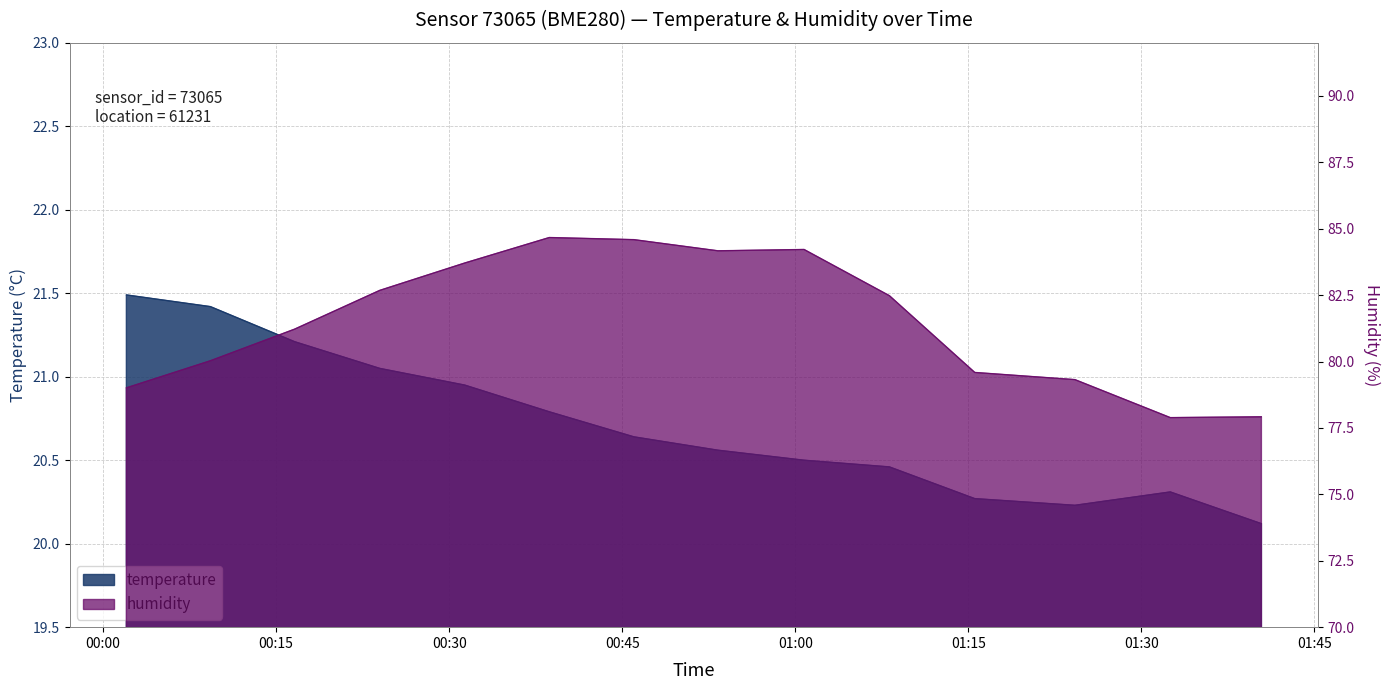

What is the sum of the temperature values at 01:24 and 00:09?

41.7